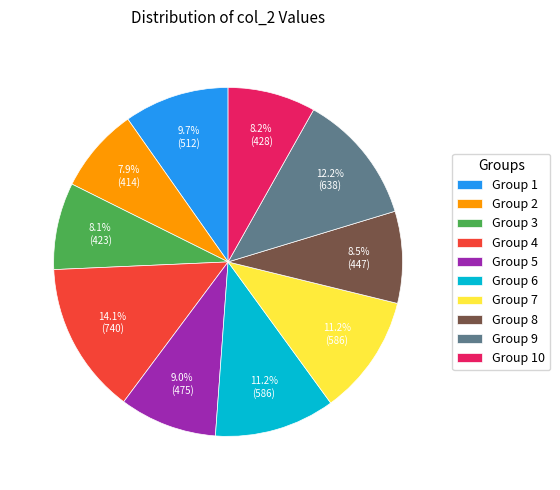

To the nearest percent, what is the average slice percentage?

10%